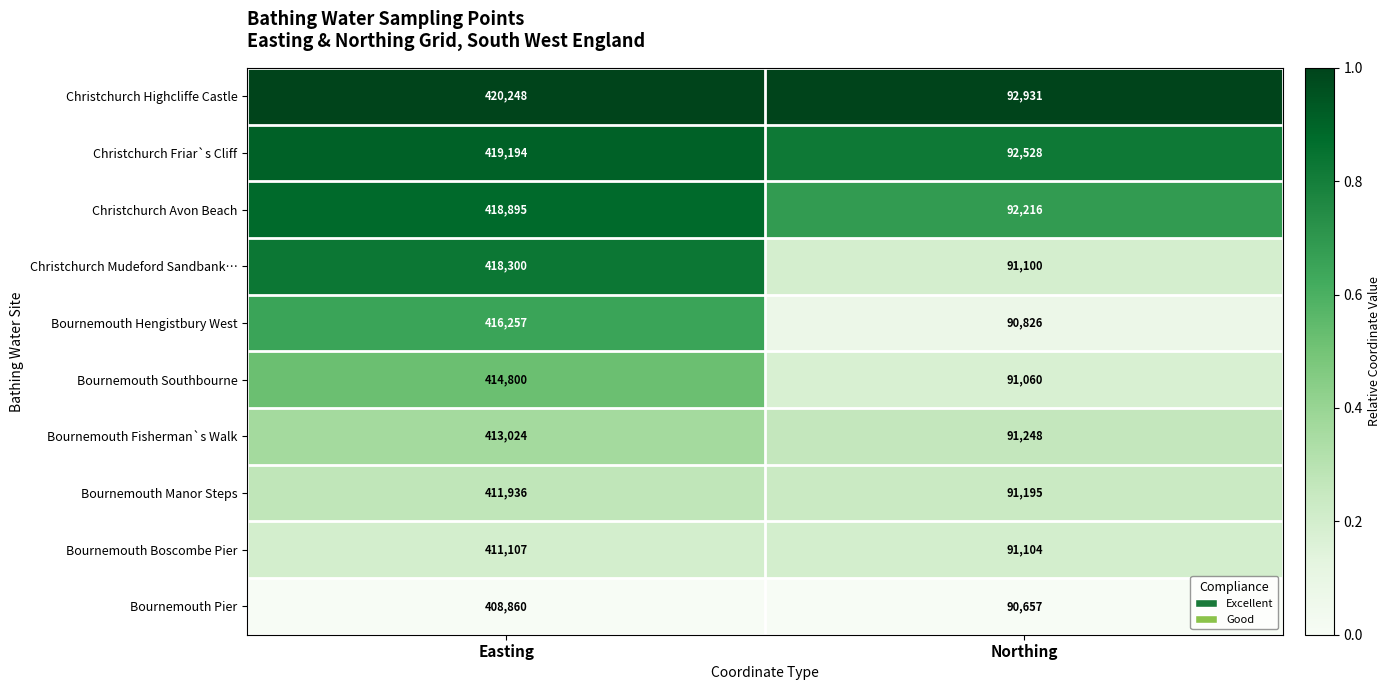

What is the difference between the maximum and minimum values in the Christchurch Friar`s Cliff series?

326666